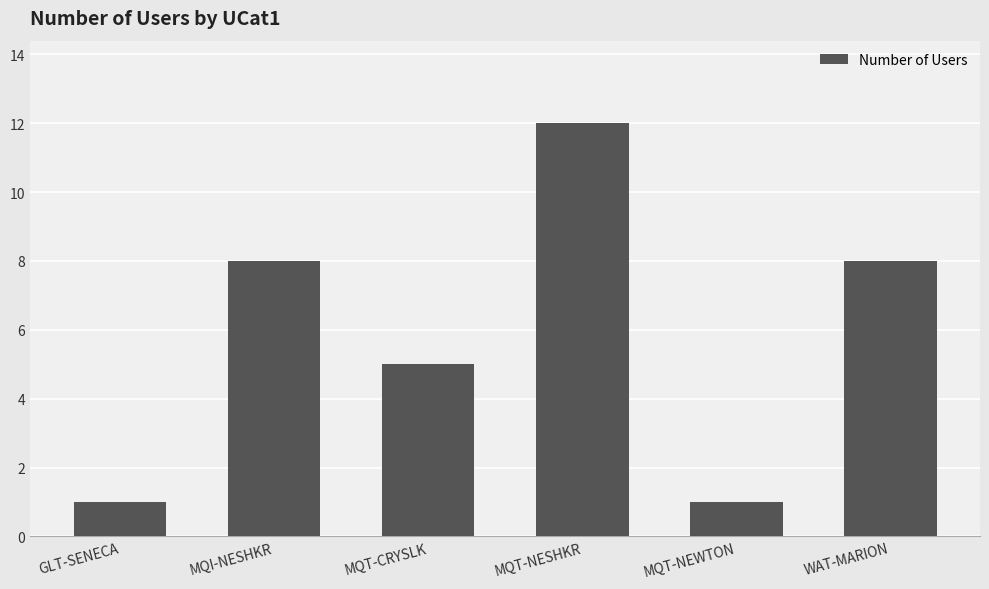

Does the chart contain stacked bars?

No